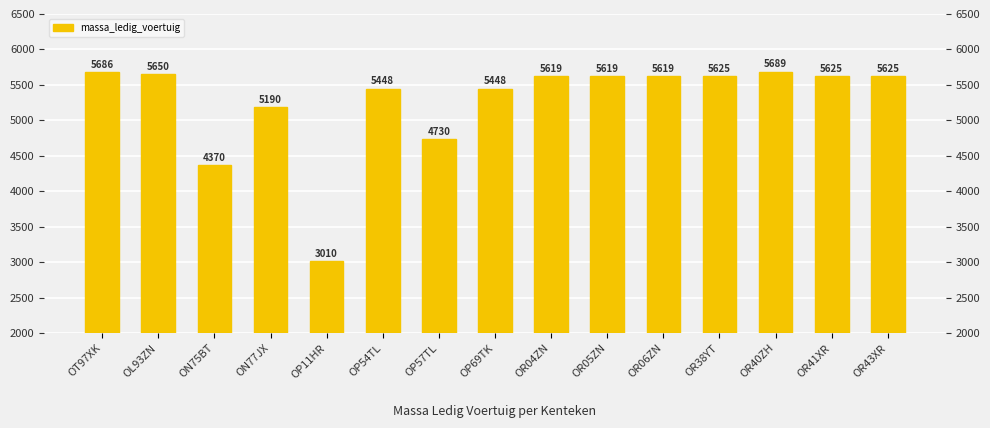

The chart shows a value of 3010 at OP11HR. True or false?

True